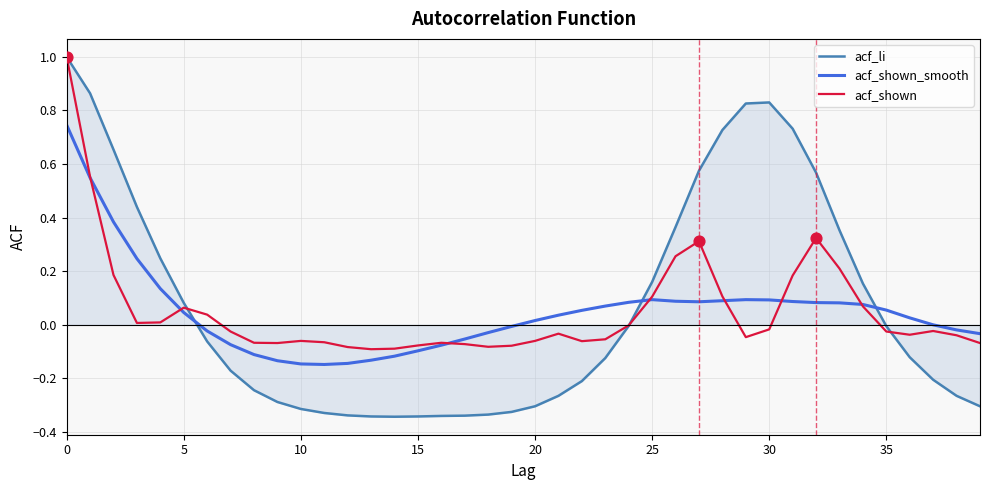

Which series has the largest range (max minus min)?

acf_li